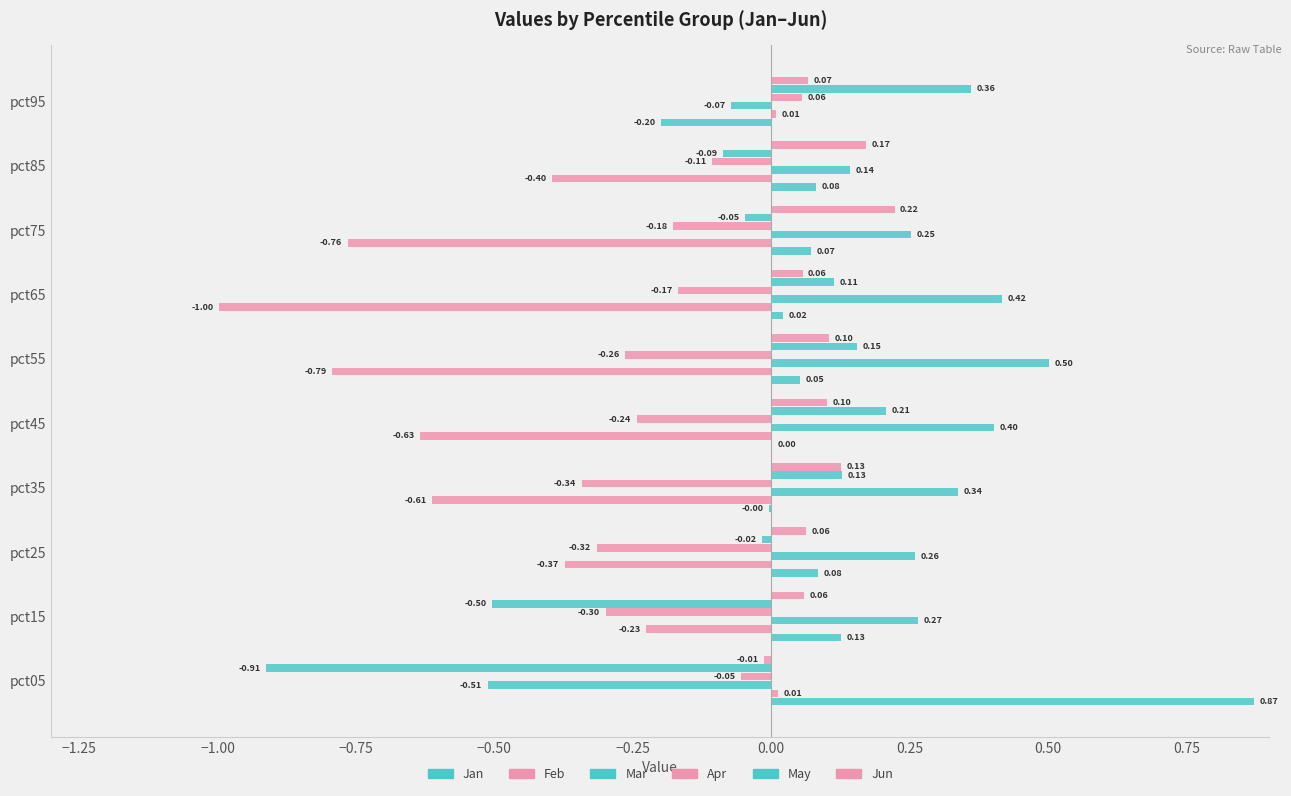

What position from the right is −1.00?

8